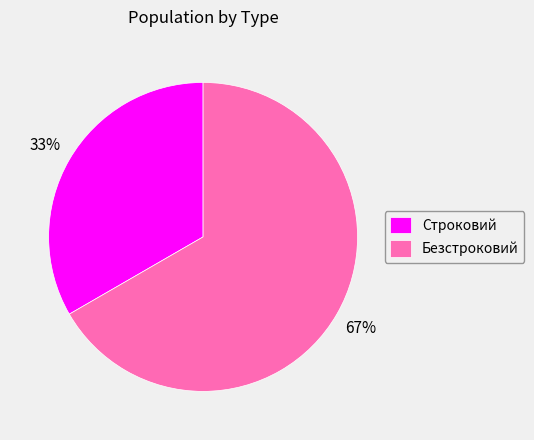

Do Строковий and Безстроковий together represent more than half of the pie?

Yes